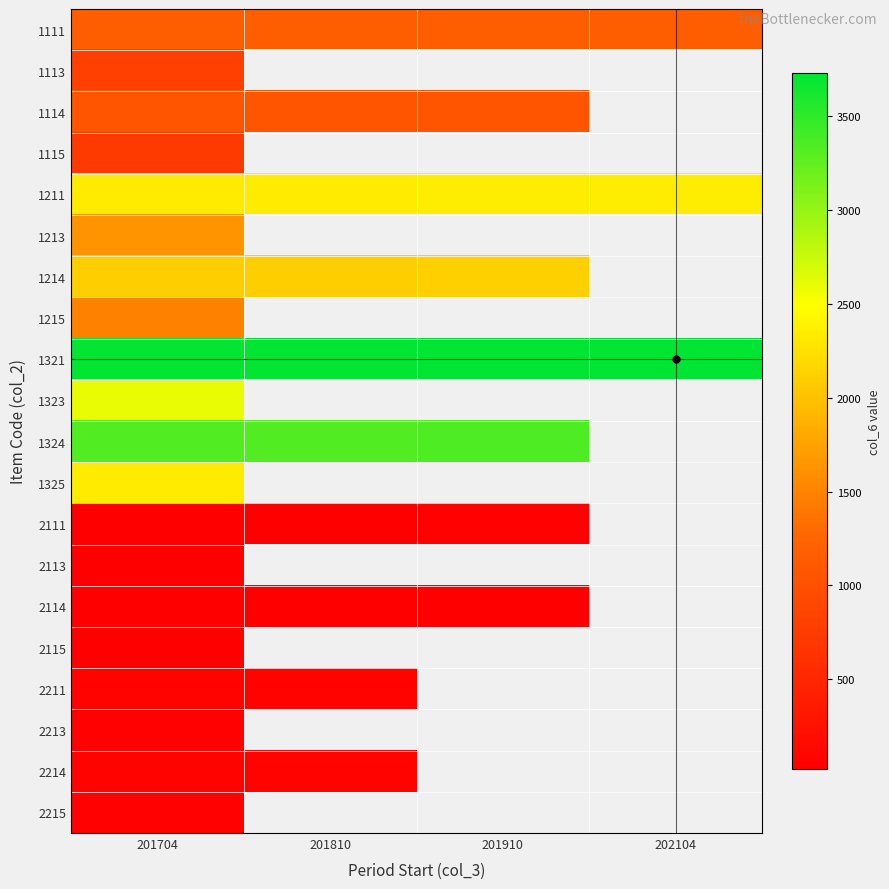

Is the value of 1211 at 201910 greater than the value of 1213 at 201810?

No